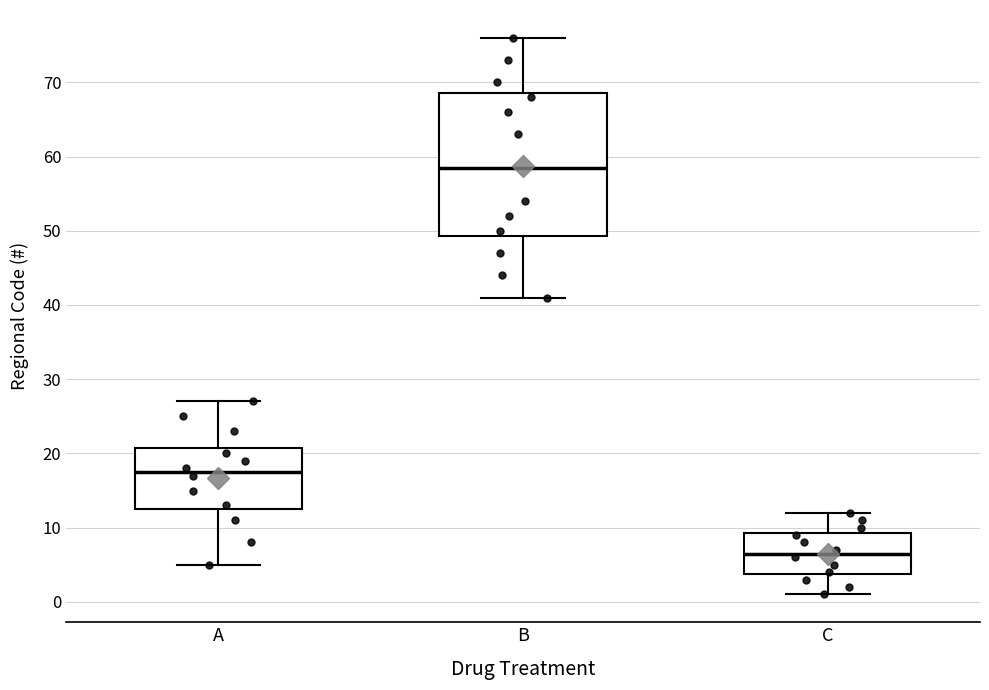

Which box has the lowest median line?

C